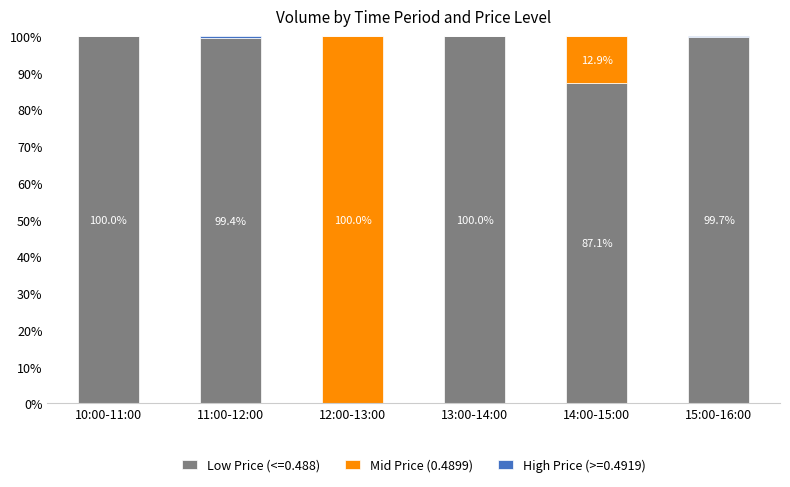

The value of Low Price (<=0.488) at 15:00-16:00 is 173.5. True or false?

False